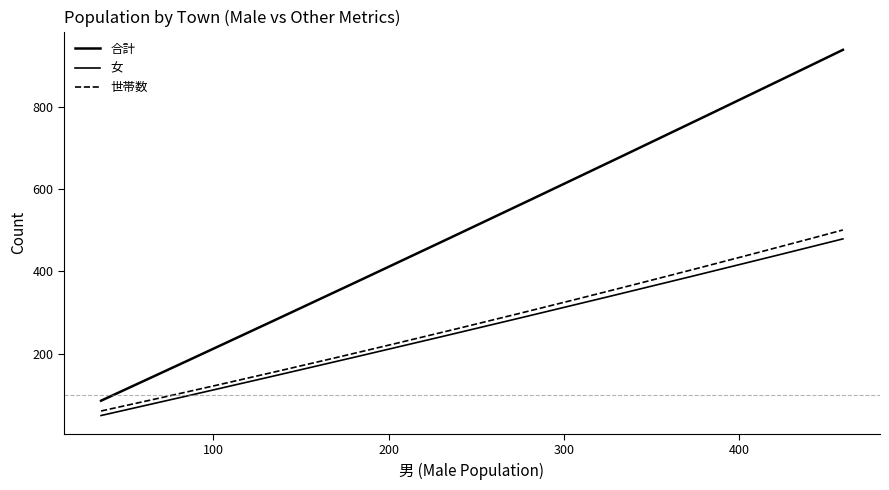

How many lines are shown in the chart?

3